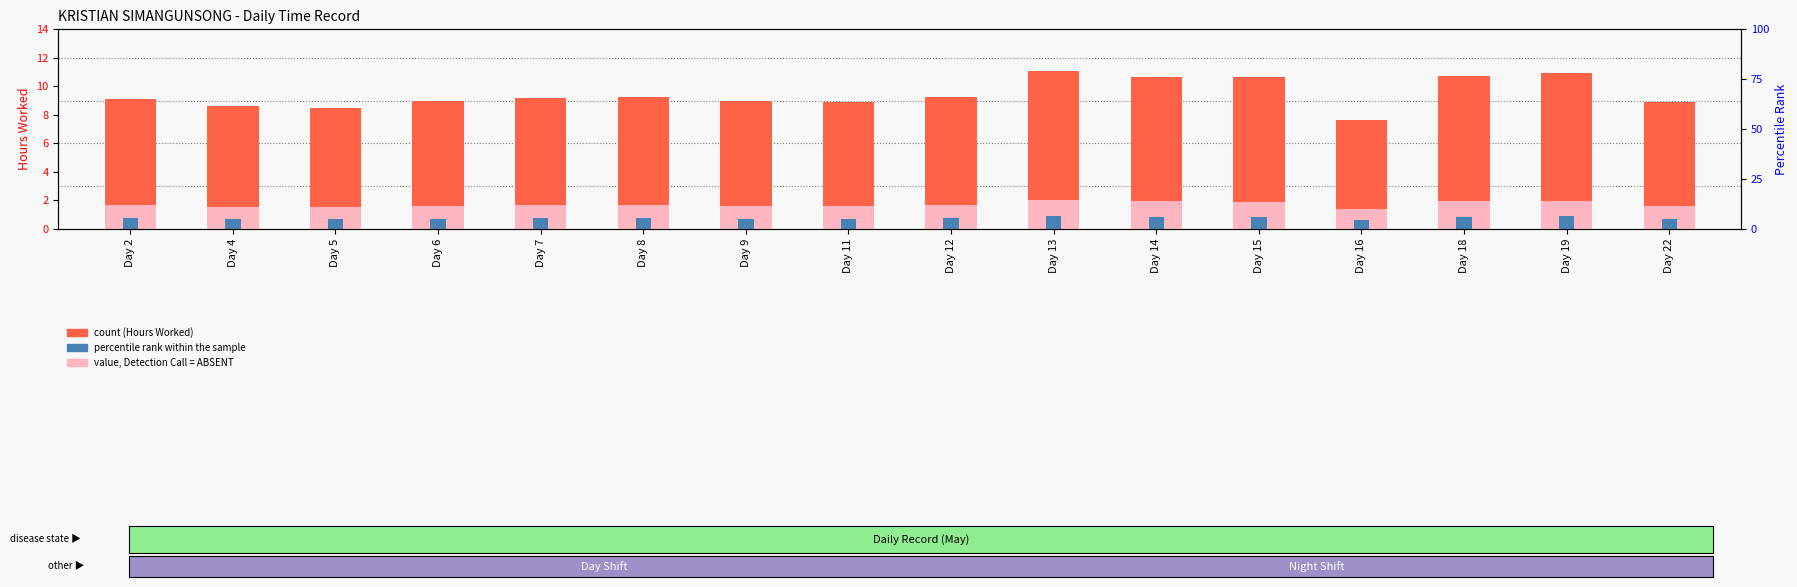

How many percentile rank within the sample values are between 0 and 1?

16